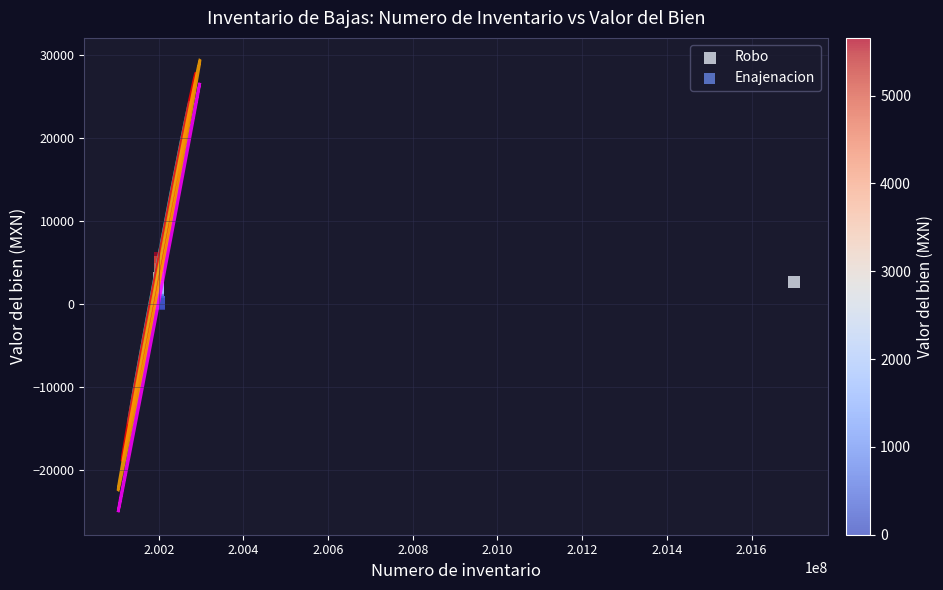

What are all the series names shown in the legend?

Robo, Enajenacion